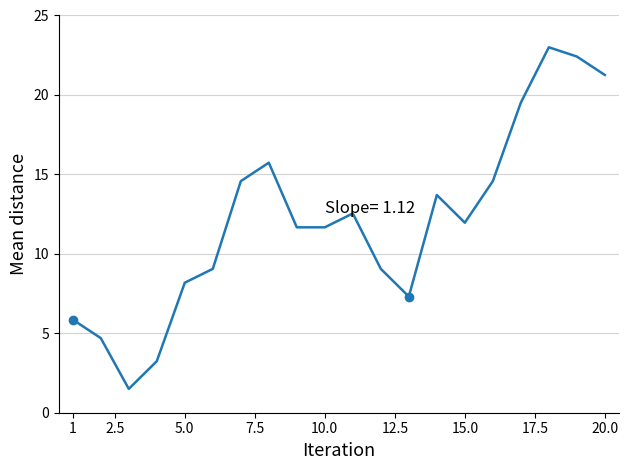

What is the smallest value displayed?

1.5